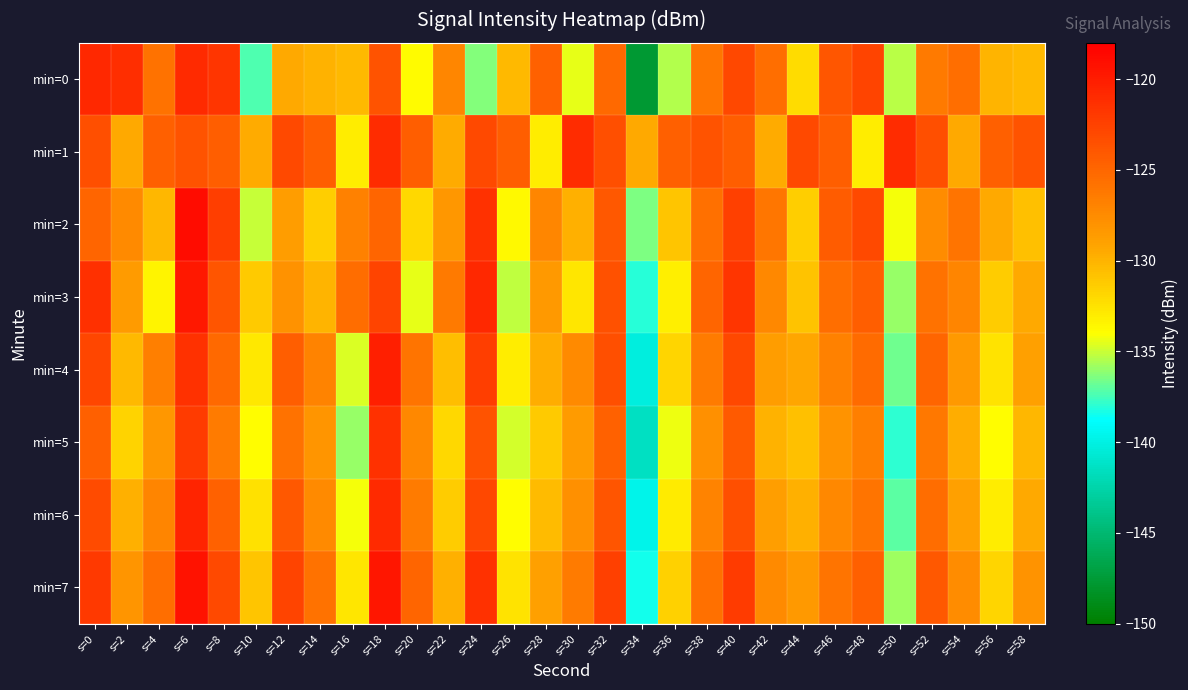

What is the difference between the highest and lowest values at s=30?

13.4